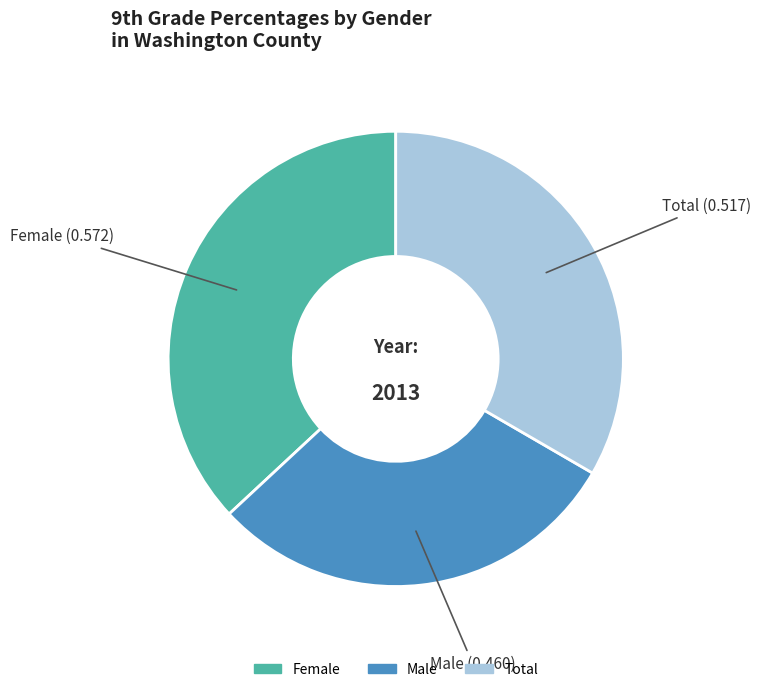

Rank the categories by value from highest to lowest.

Female, Total, Male